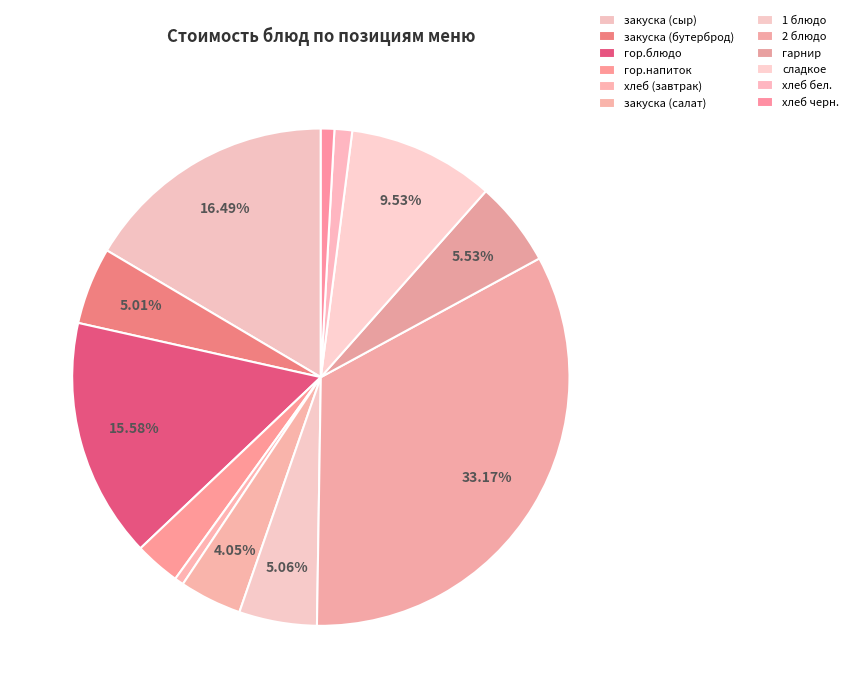

Which category has the smallest portion of the pie?

хлеб (завтрак)